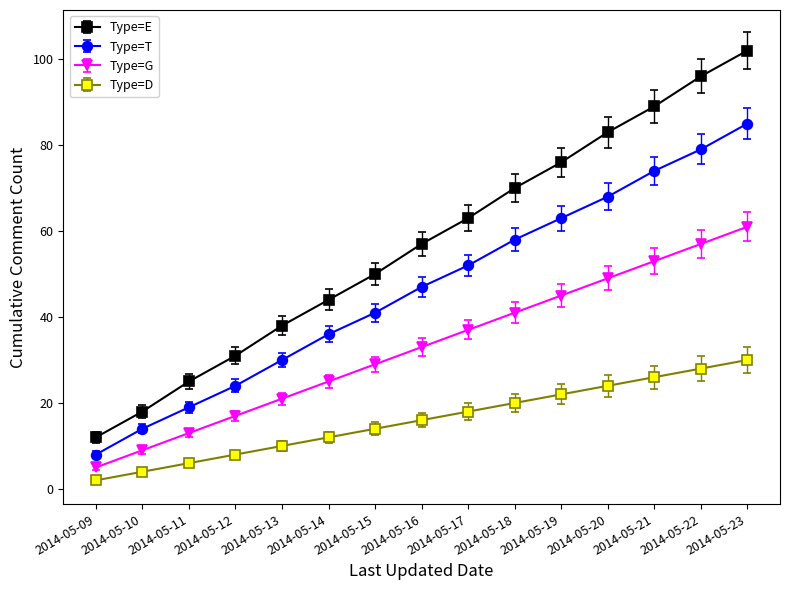

Which series changed the most between 2014-05-10 and 2014-05-18?

Type=E